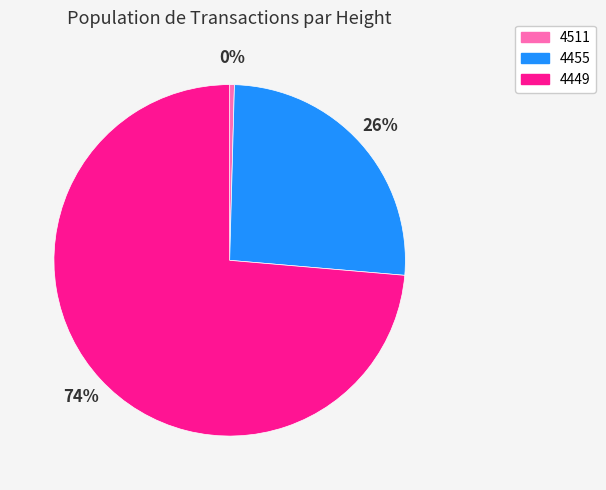

Which category has the biggest portion of the pie?

4449